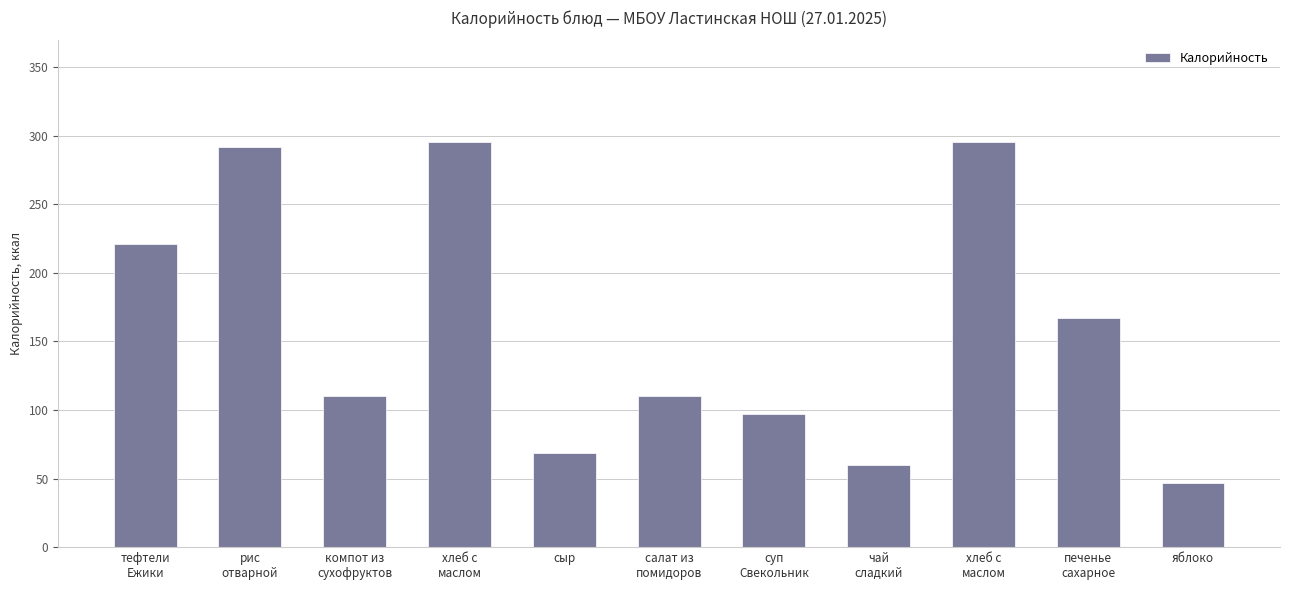

What is the ratio of the value at суп
Свекольник to the value at чай
сладкий?

1.6